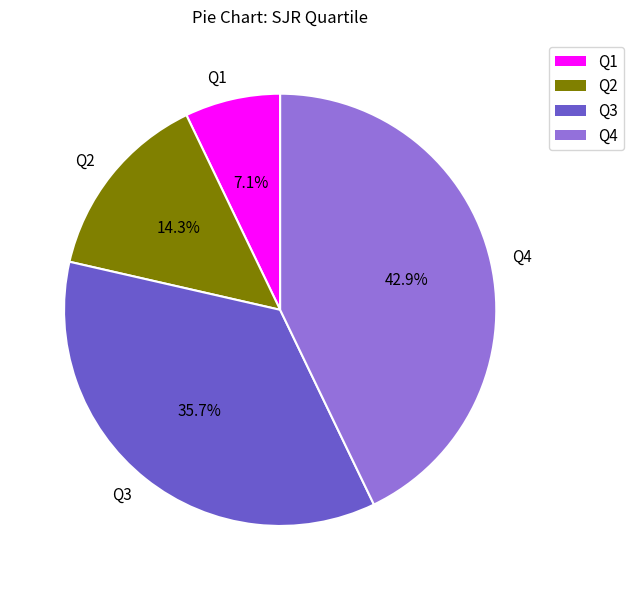

Is it true that Q3 is 36% of the pie?

True